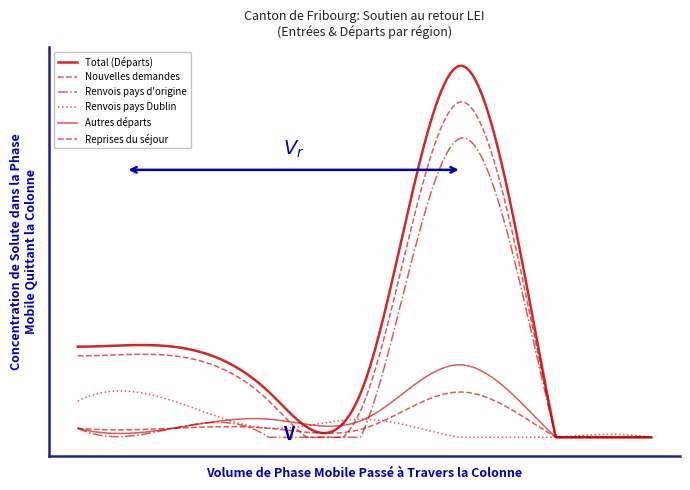

Does the chart display data point markers on the line(s)?

No